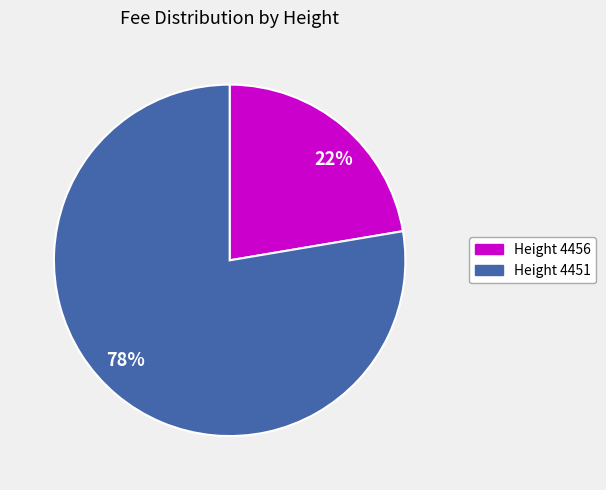

What is the largest slice in the pie chart?

Height 4451